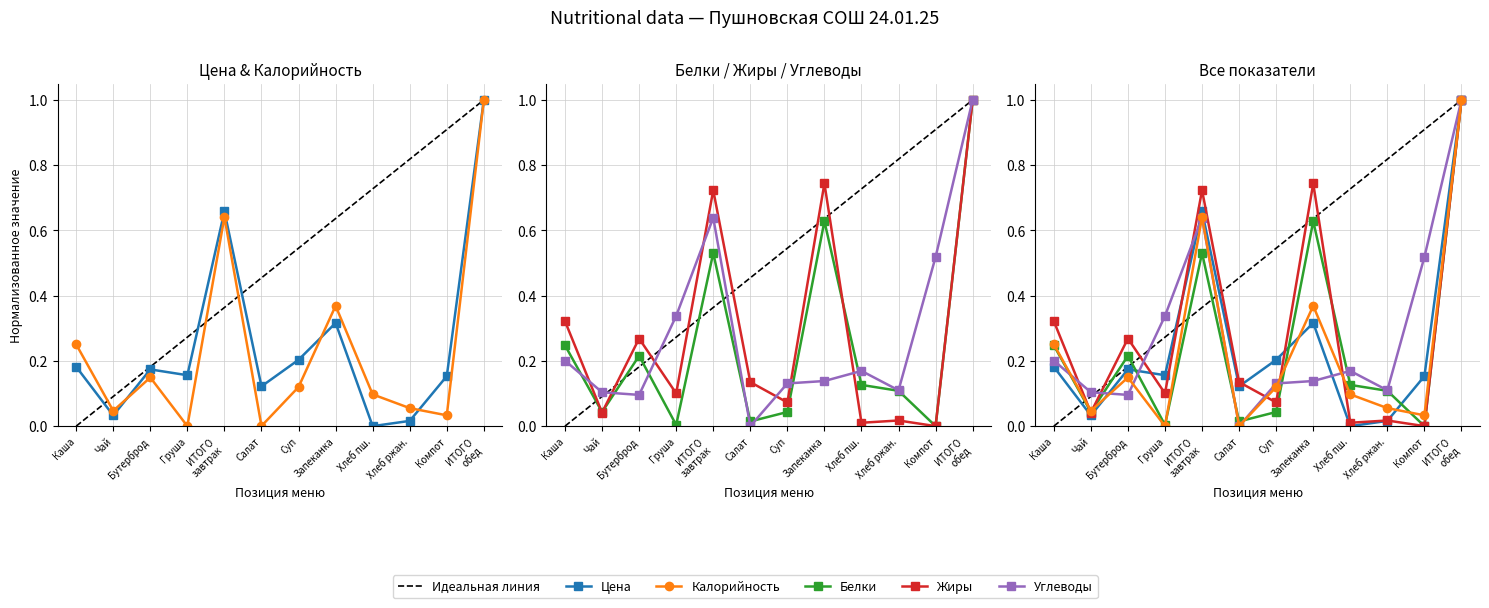

Which series changed the most between Чай and ИТОГО обед?

Цена